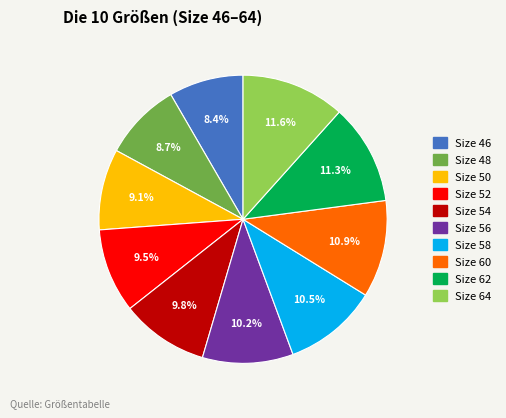

Between Size 50 and Size 58, which is larger?

Size 58